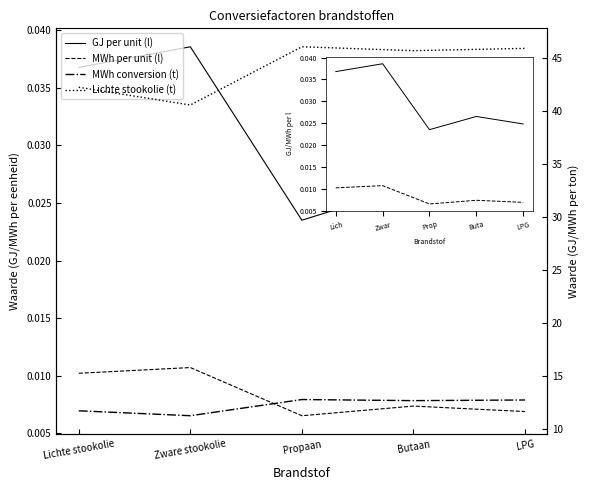

The value of MWh conversion (t) at Lichte stookolie is 5.8. True or false?

False